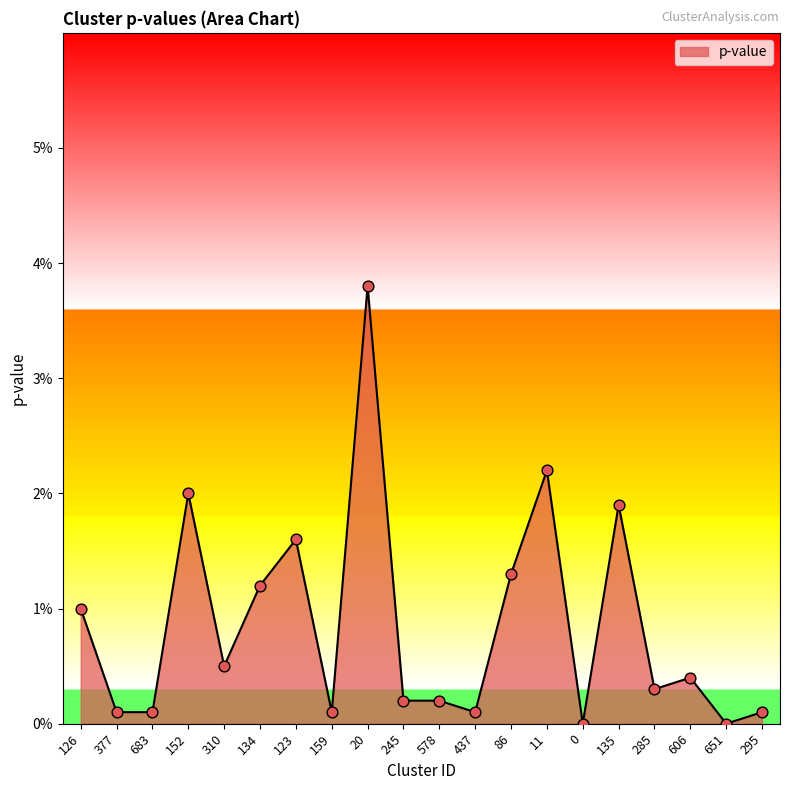

Between 135 and 437, which is larger?

135